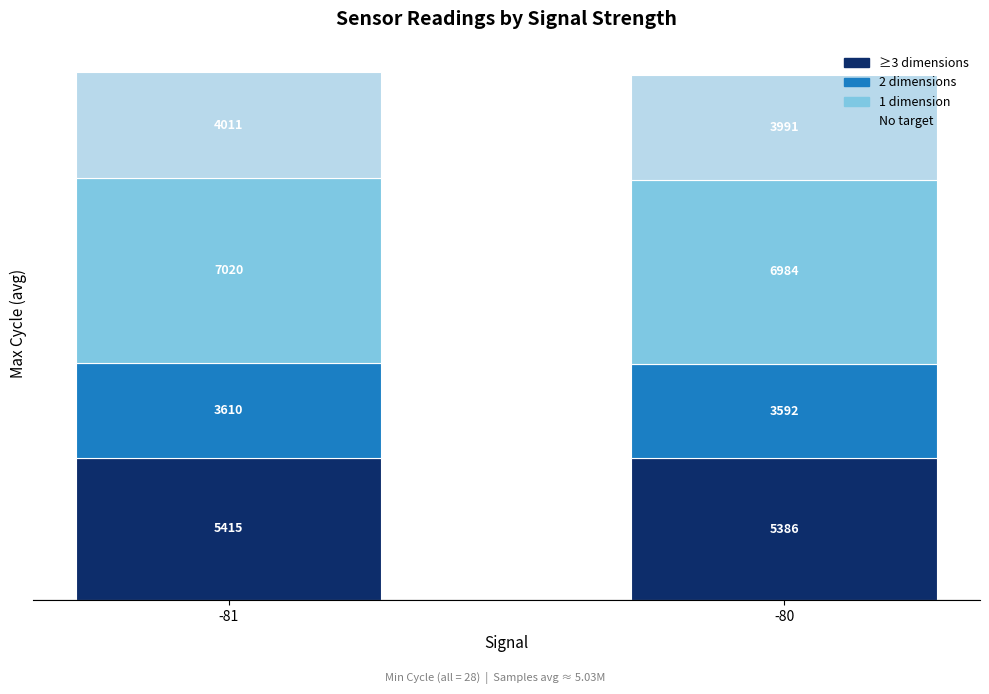

Which category has the highest value in the ≥3 dimensions series?

-81